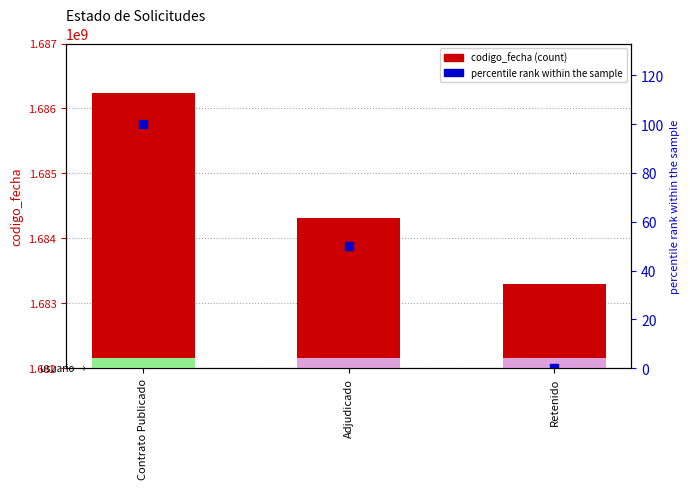

At which category is the sum across all series the highest?

Contrato Publicado